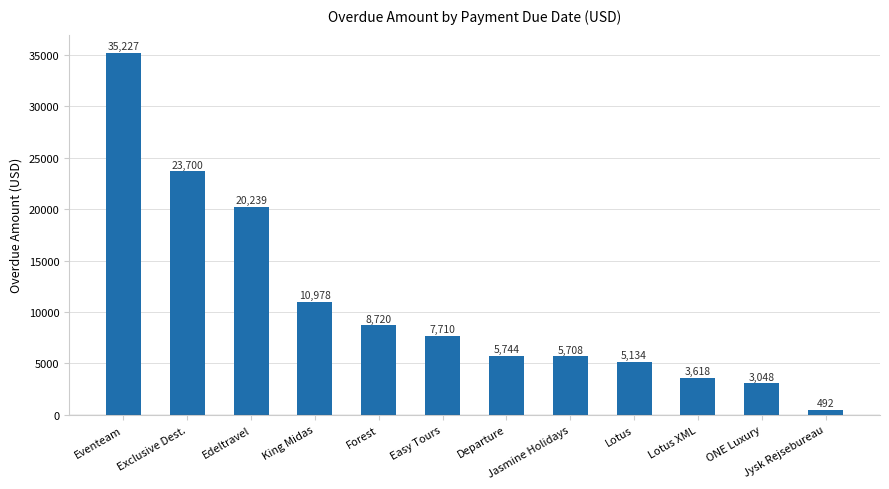

How many distinct data groups are displayed?

1